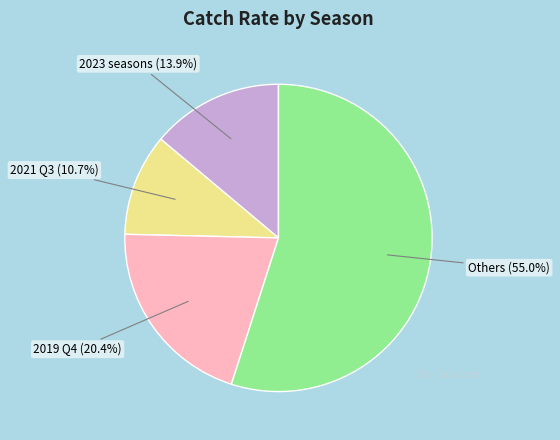

Which category accounts for the majority?

Others (55.0%)